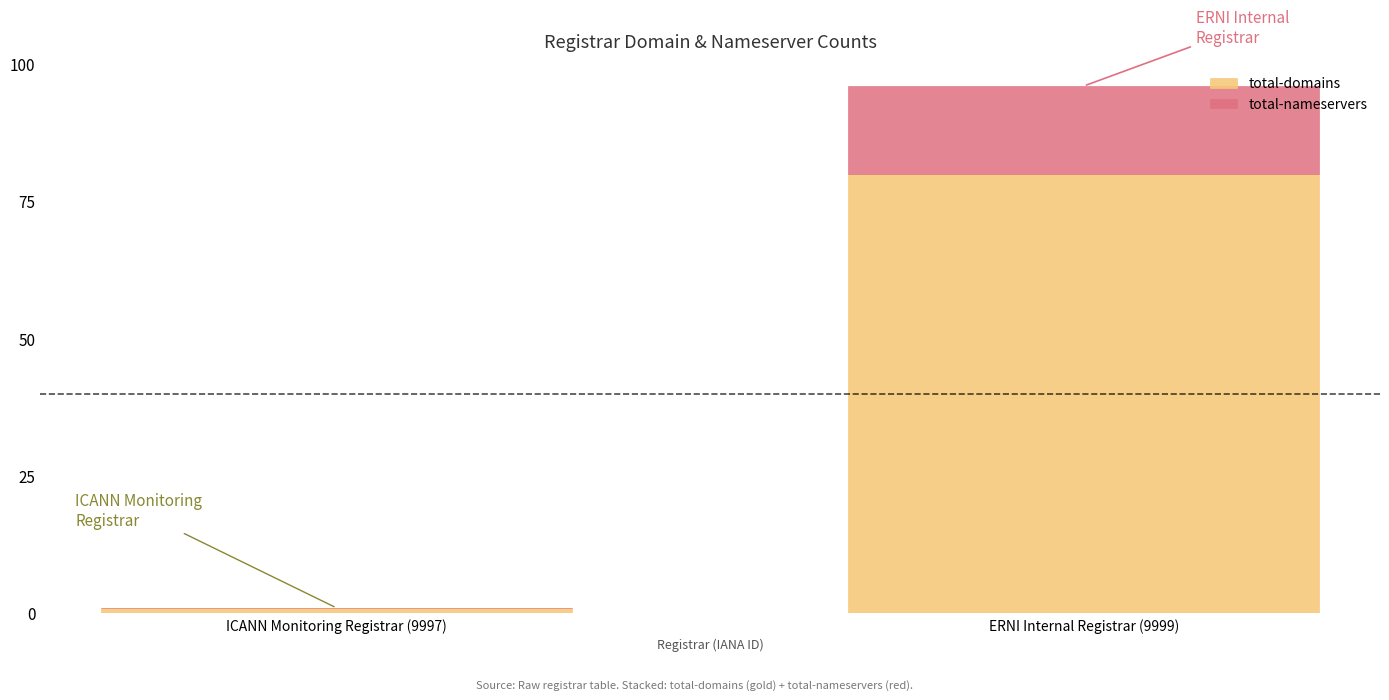

Is it true that total-domains equals 1 at ICANN Monitoring Registrar (9997)?

True